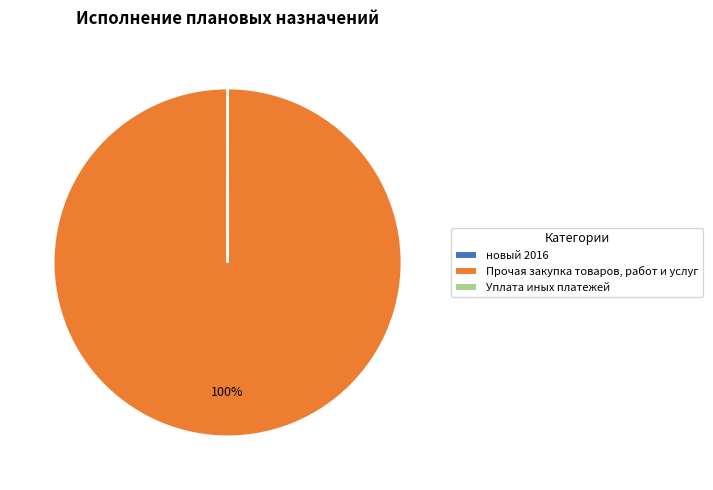

Which category has the biggest portion of the pie?

Прочая закупка товаров, работ и услуг